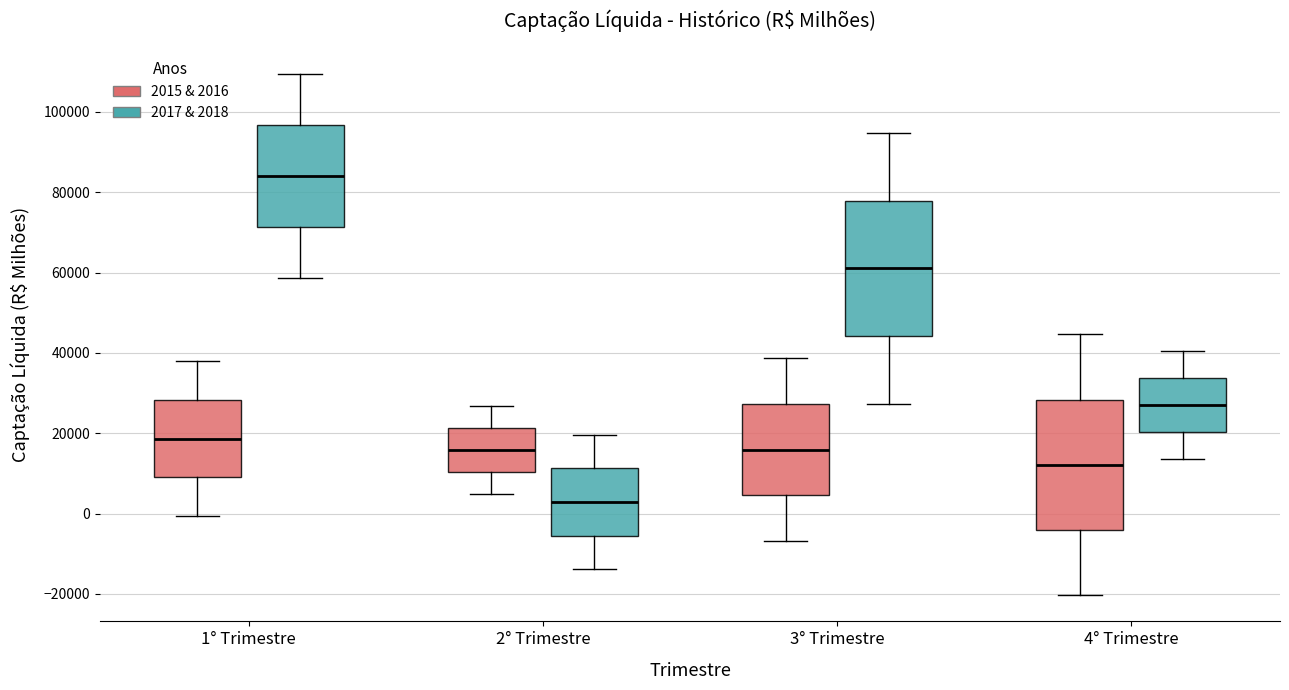

Reading left to right, read every box against the y-axis: the position of its median line, the range the box covers, and the ends of its whiskers. The values are not printed on the chart, so give them approximately, as read against the axis.

1° Trimestre (2015 & 2016): median 18000, box 10000 to 28000, whiskers 0 to 38000
1° Trimestre (2017 & 2018): median 84000, box 72000 to 96000, whiskers 58000 to 110000
2° Trimestre (2015 & 2016): median 16000, box 10000 to 22000, whiskers 4000 to 26000
2° Trimestre (2017 & 2018): median 2000, box -6000 to 12000, whiskers -14000 to 20000
3° Trimestre (2015 & 2016): median 16000, box 4000 to 28000, whiskers -6000 to 38000
3° Trimestre (2017 & 2018): median 62000, box 44000 to 78000, whiskers 28000 to 94000
4° Trimestre (2015 & 2016): median 12000, box -4000 to 28000, whiskers -20000 to 44000
4° Trimestre (2017 & 2018): median 28000, box 20000 to 34000, whiskers 14000 to 40000